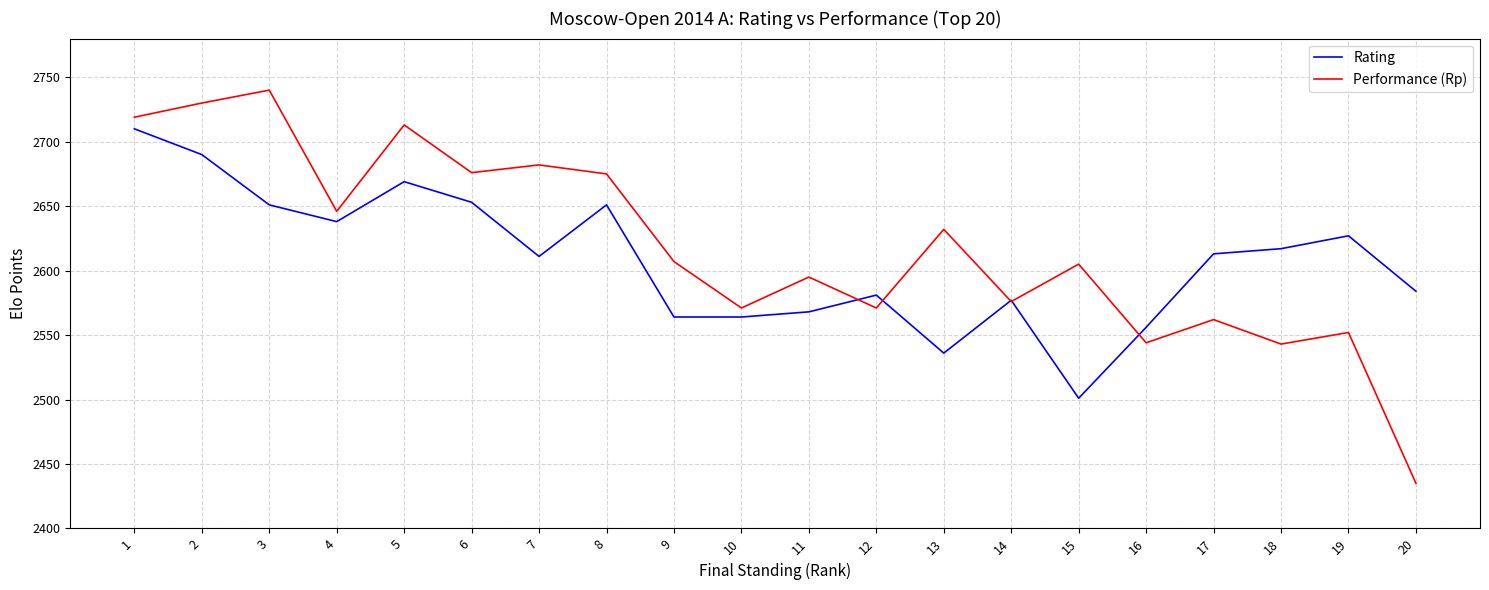

What is the sum of all Performance (Rp) values?

52374